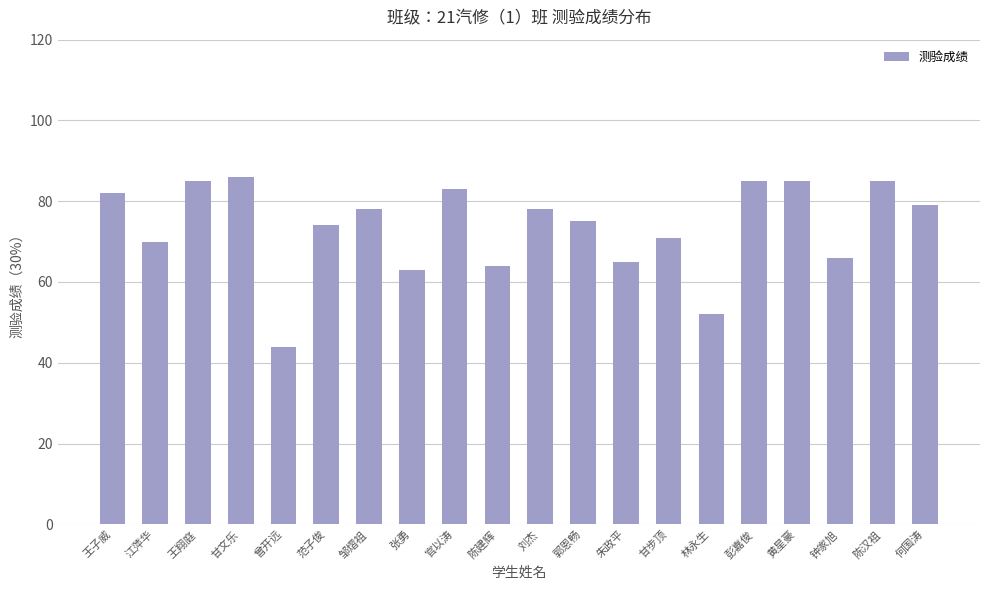

What is the minimum value shown in the chart?

44